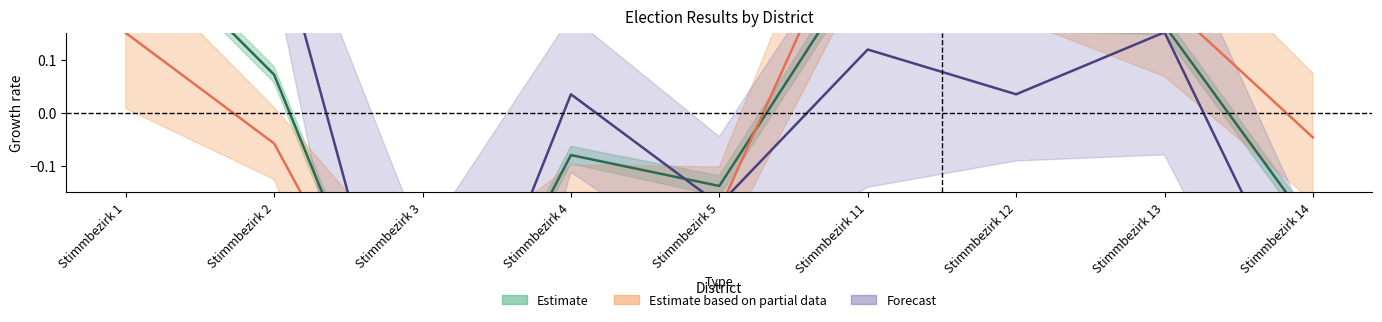

Reading right to left, list all the values displayed in this chart.

B: Stimmbezirk 14=-0.2	Stimmbezirk 13=0.2	Stimmbezirk 12=0.2	Stimmbezirk 11=0.3	Stimmbezirk 5=-0.1	Stimmbezirk 4=-0.1	Stimmbezirk 3=-0.6	Stimmbezirk 2=0.1	Stimmbezirk 1=0.4
D1: Stimmbezirk 14=-0.0	Stimmbezirk 13=0.2	Stimmbezirk 12=0.3	Stimmbezirk 11=0.4	Stimmbezirk 5=-0.2	Stimmbezirk 4=-0.2	Stimmbezirk 3=-0.6	Stimmbezirk 2=-0.1	Stimmbezirk 1=0.2
D3: Stimmbezirk 14=-0.4	Stimmbezirk 13=0.2	Stimmbezirk 12=0.0	Stimmbezirk 11=0.1	Stimmbezirk 5=-0.2	Stimmbezirk 4=0.0	Stimmbezirk 3=-0.7	Stimmbezirk 2=0.4	Stimmbezirk 1=0.6